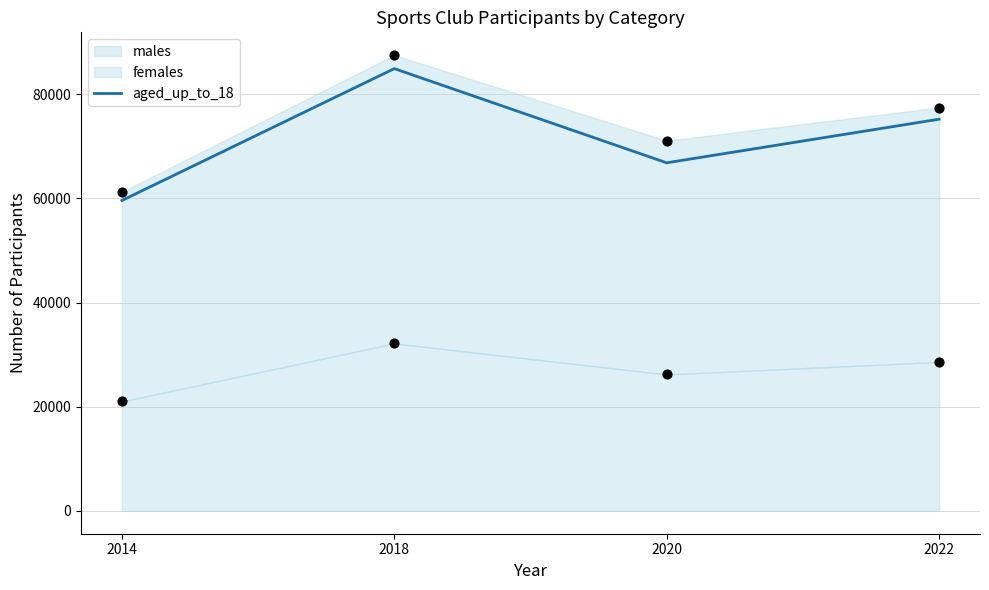

What is the ratio of the value at 2014 to the value at 2018?

0.7